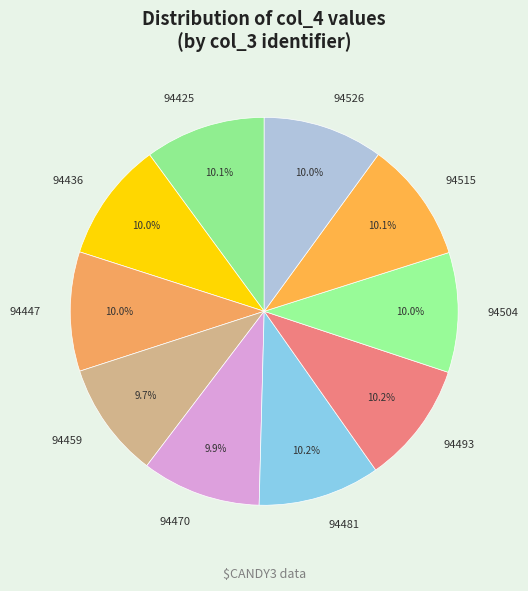

Does 94504 represent more than half of the total?

No